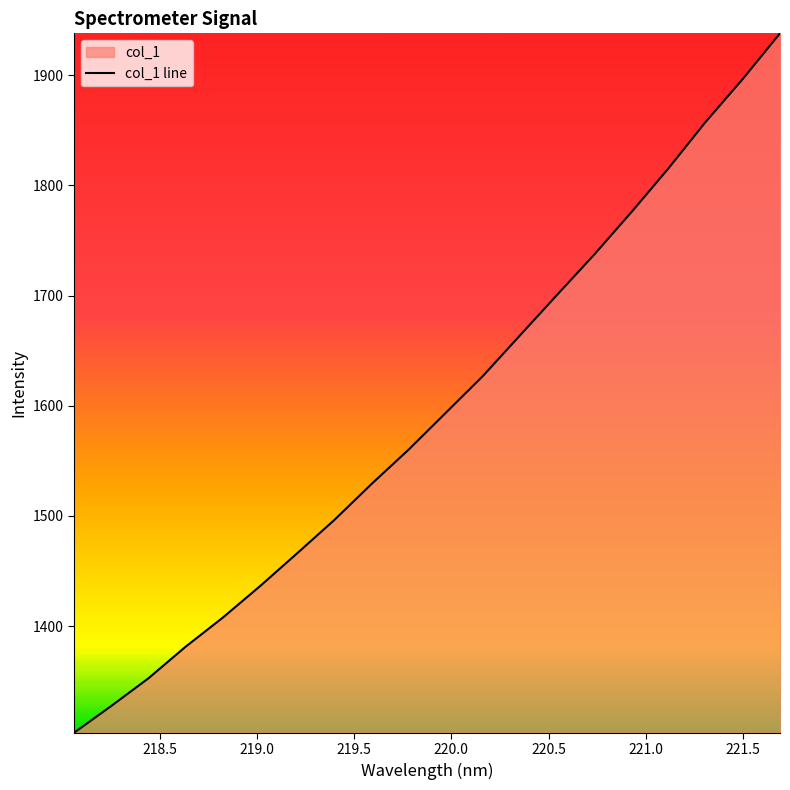

What is the value of the 7th point from the left?

1466.0